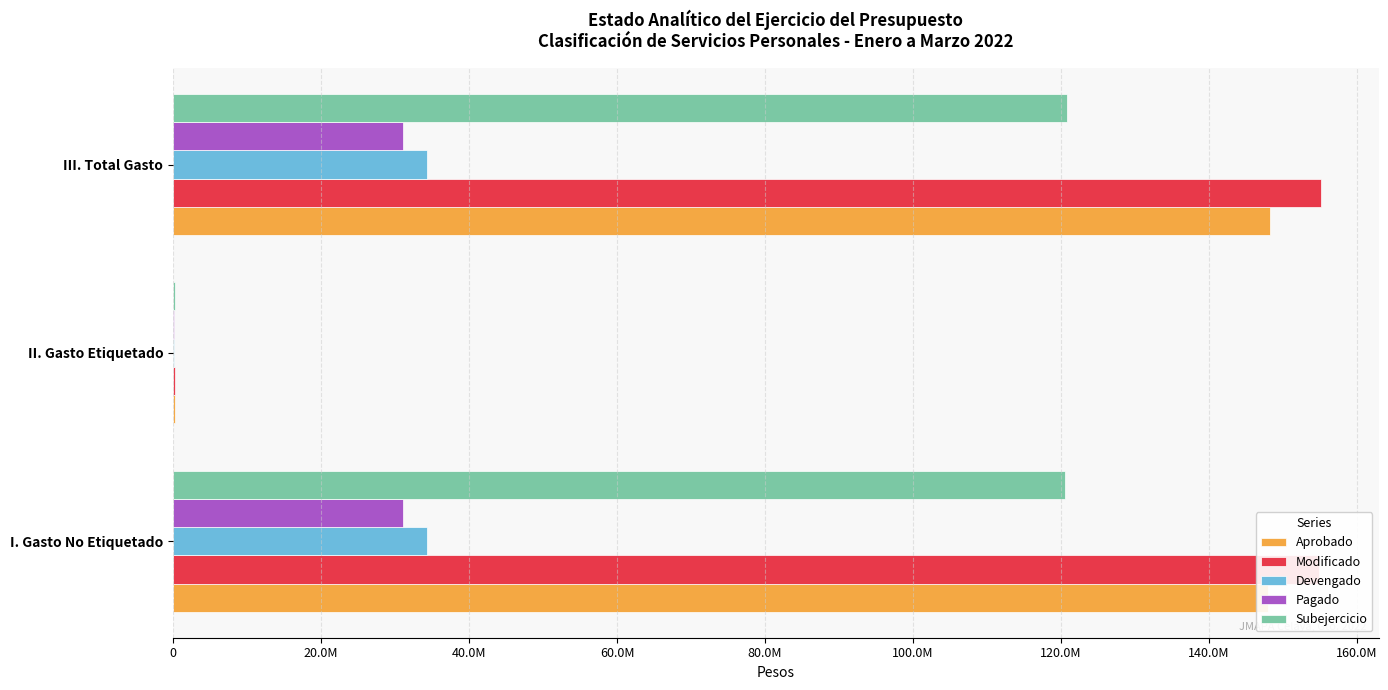

What are all the series names shown in the legend?

Aprobado, Modificado, Devengado, Pagado, Subejercicio